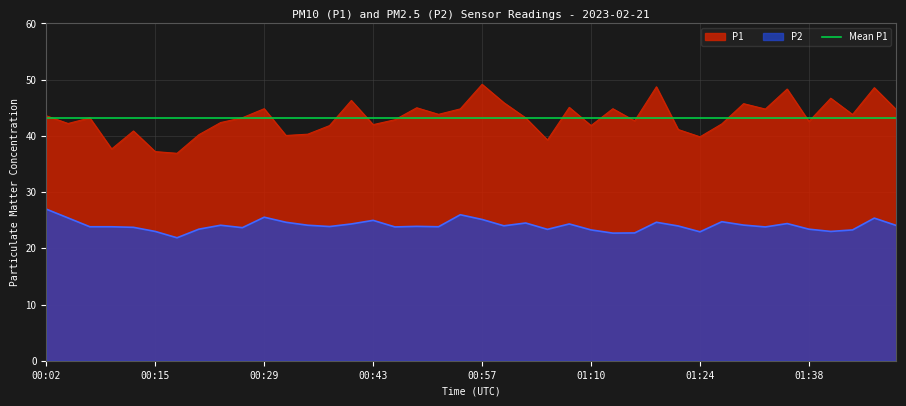

What is the spread (max minus min) of values at 00:49?

21.1